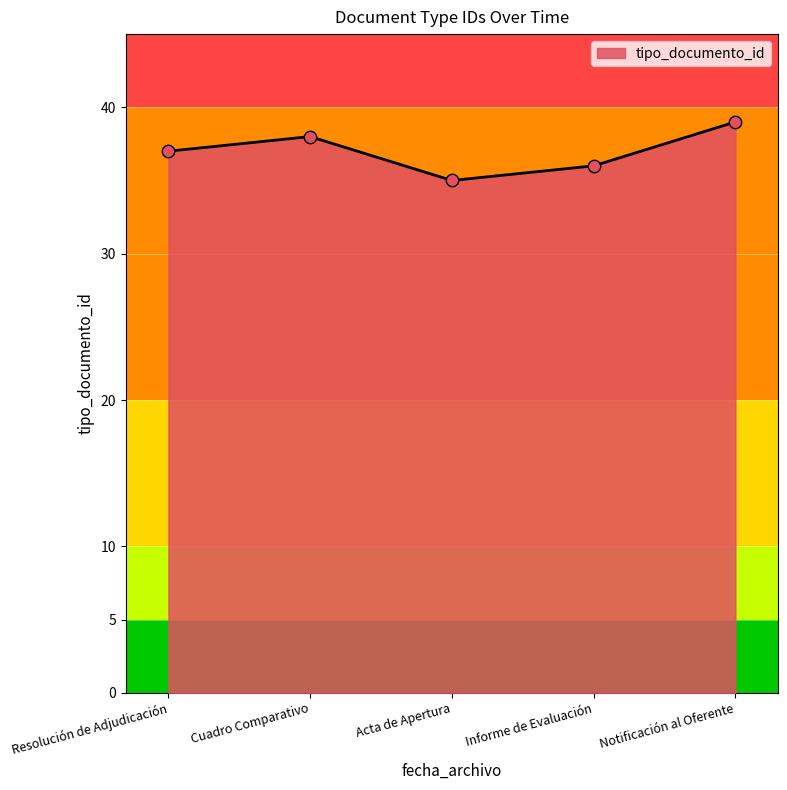

Approximately how many times larger is the value at Informe de Evaluación compared to Resolución de Adjudicación?

1.0